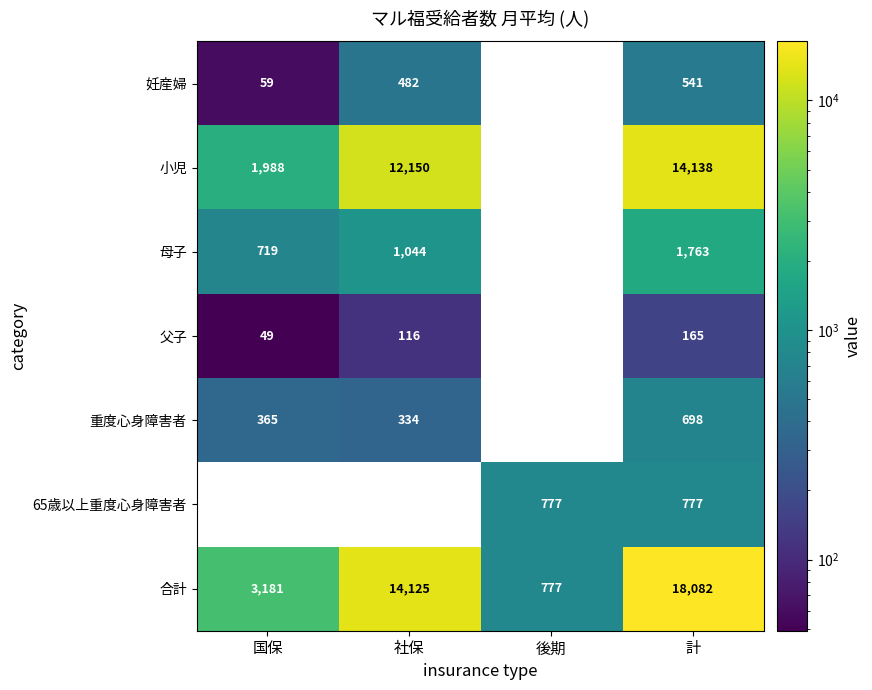

Reading left to right, extract all data points from this chart.

妊産婦: 国保=59	社保=482	後期=0	計=541
小児: 国保=1988	社保=12150	後期=0	計=14138
母子: 国保=719	社保=1044	後期=0	計=1763
父子: 国保=49	社保=116	後期=0	計=165
重度心身障害者: 国保=365	社保=334	後期=0	計=698
65歳以上重度心身障害者: 国保=0	社保=0	後期=777	計=777
合計: 国保=3181	社保=14125	後期=777	計=18082